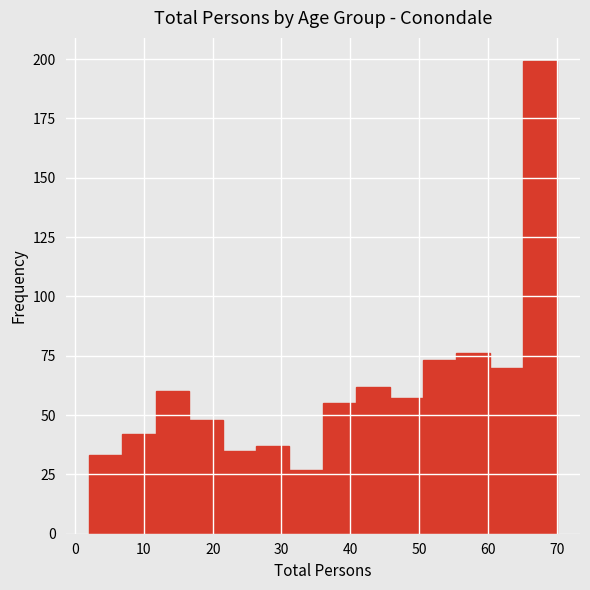

What is the height of the bar covering 55 to 60 on the x-axis? Neither the bar edges nor the heights are printed on the chart, so give them approximately, as read against the axes.

75